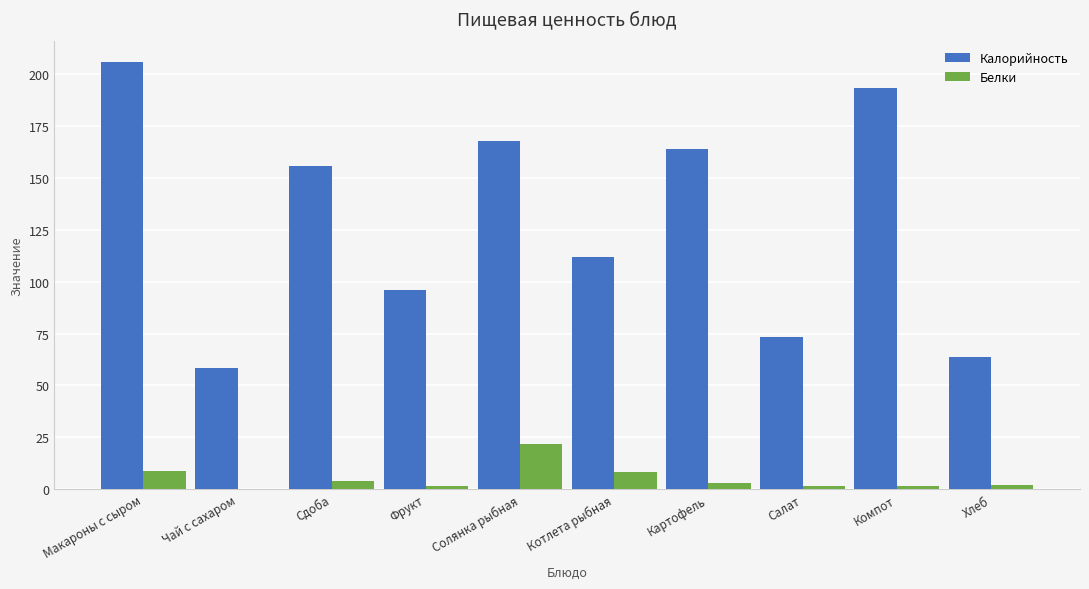

Is the value of Белки at Солянка рыбная greater than the value of Калорийность at Хлеб?

No